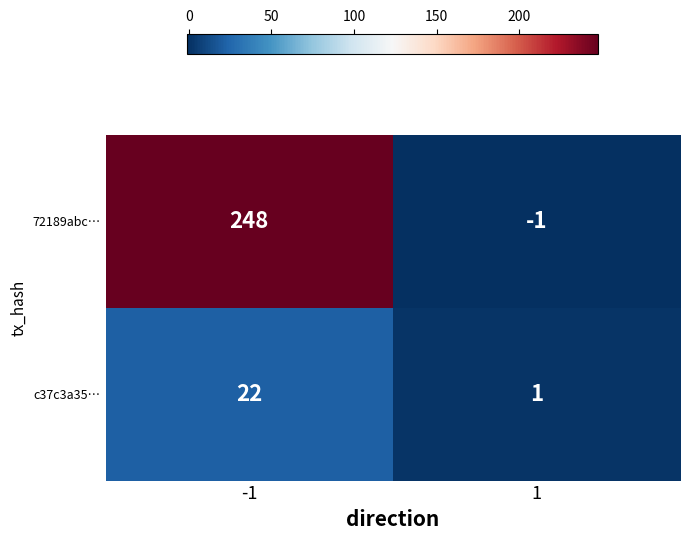

What is the spread (max minus min) of values at -1?

226